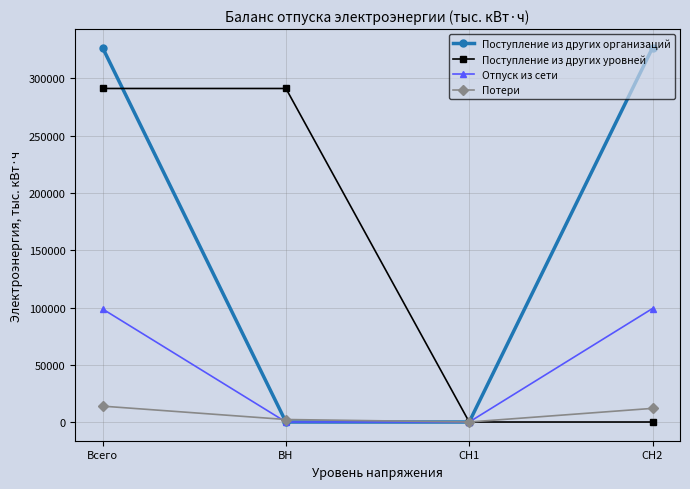

True or false: Отпуск из сети has more than 0 interior local peaks.

False